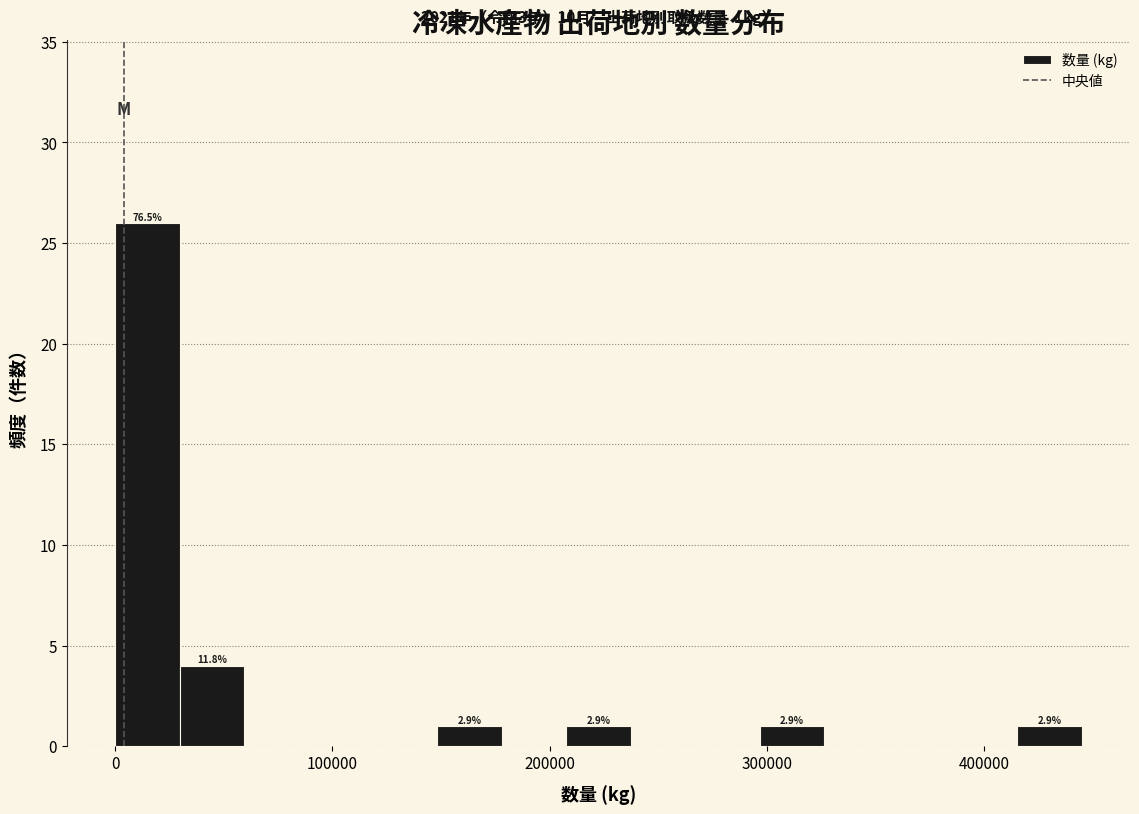

Read against the x-axis, roughly where is the centre of the tallest bar?

10000